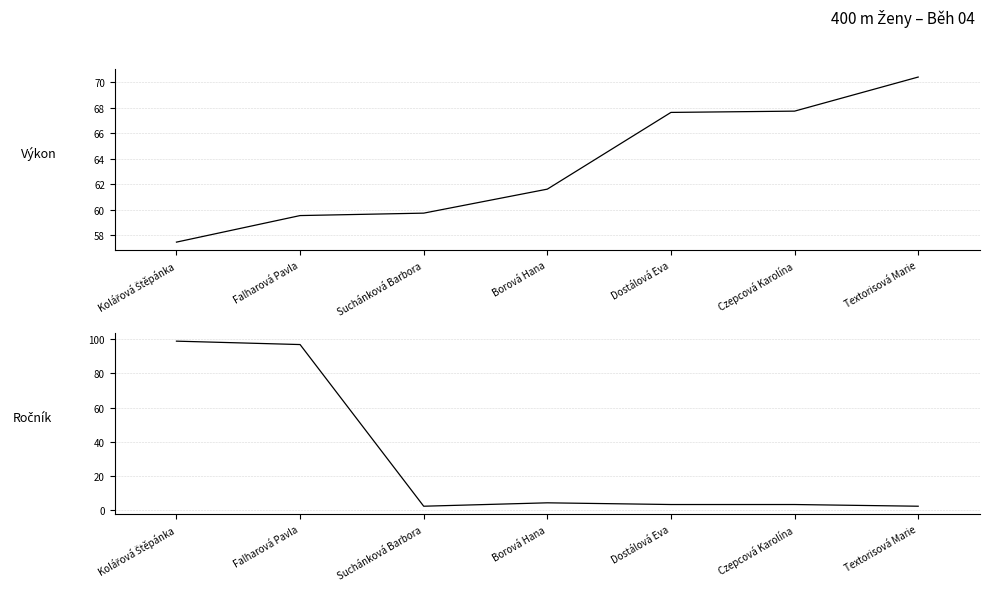

Reading right to left, what are all the values shown in this chart?

Výkon: Textorisová Marie=70.4	Czepcová Karolína=67.7	Dostálová Eva=67.6	Borová Hana=61.6	Suchánková Barbora=59.7	Falharová Pavla=59.5	Kolářová Štěpánka=57.5
Ročník: Textorisová Marie=2.0	Czepcová Karolína=3.0	Dostálová Eva=3.0	Borová Hana=4.0	Suchánková Barbora=2.0	Falharová Pavla=97.0	Kolářová Štěpánka=99.0